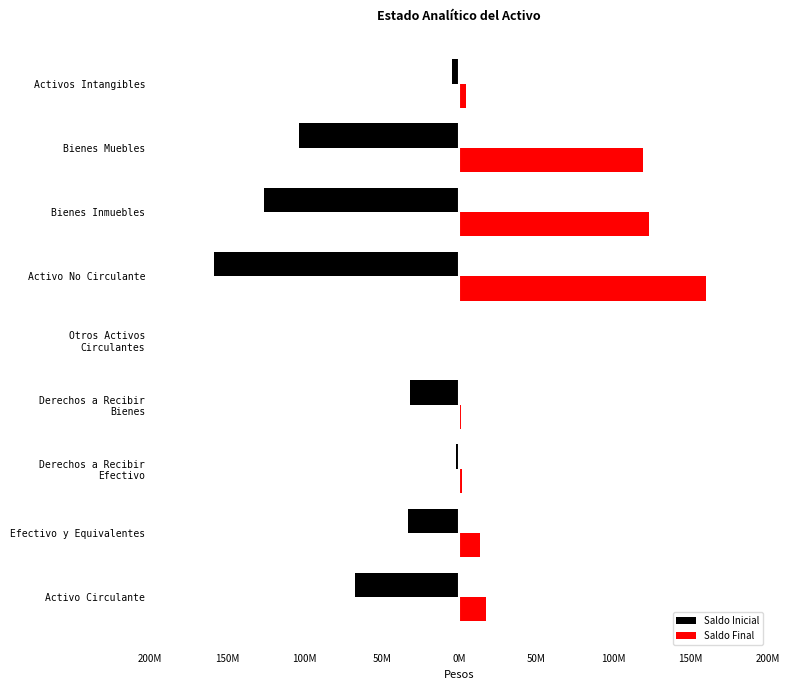

What are all the series names shown in the legend?

Saldo Inicial, Saldo Final